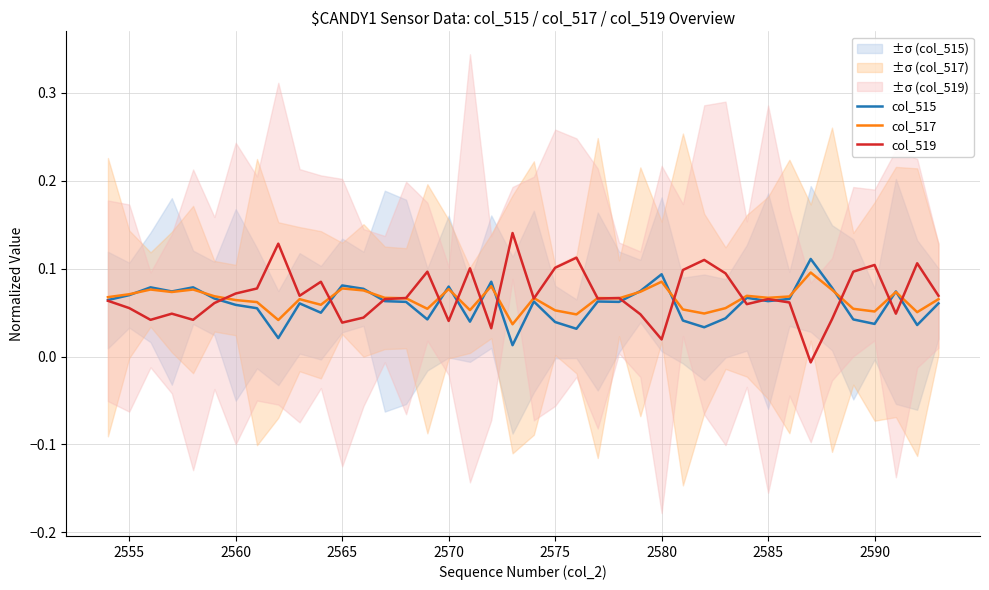

How many negative values does the col_519 series have?

1